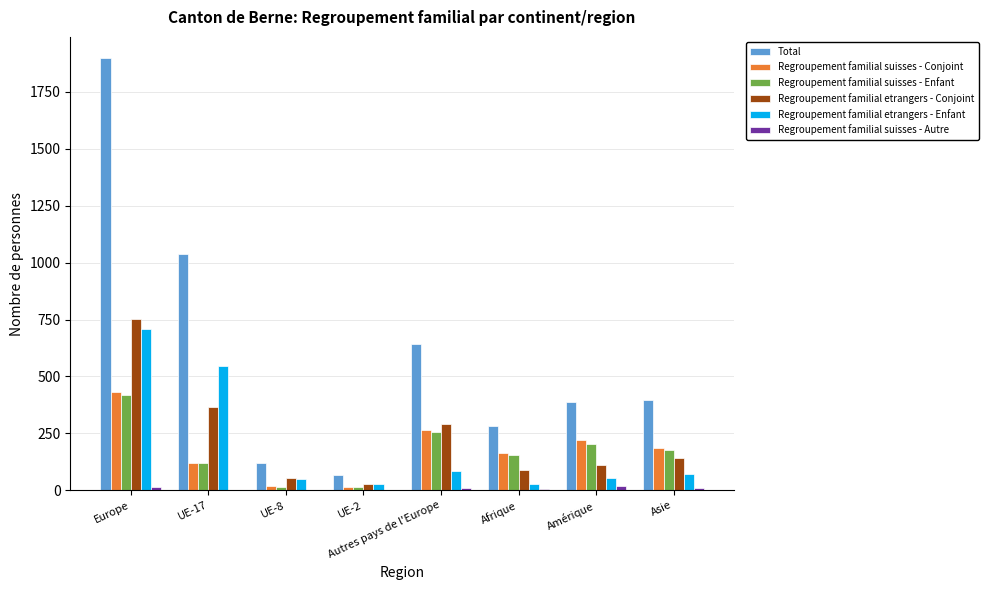

True or false: Regroupement familial etrangers - Enfant has a value of 122 at UE-17.

False